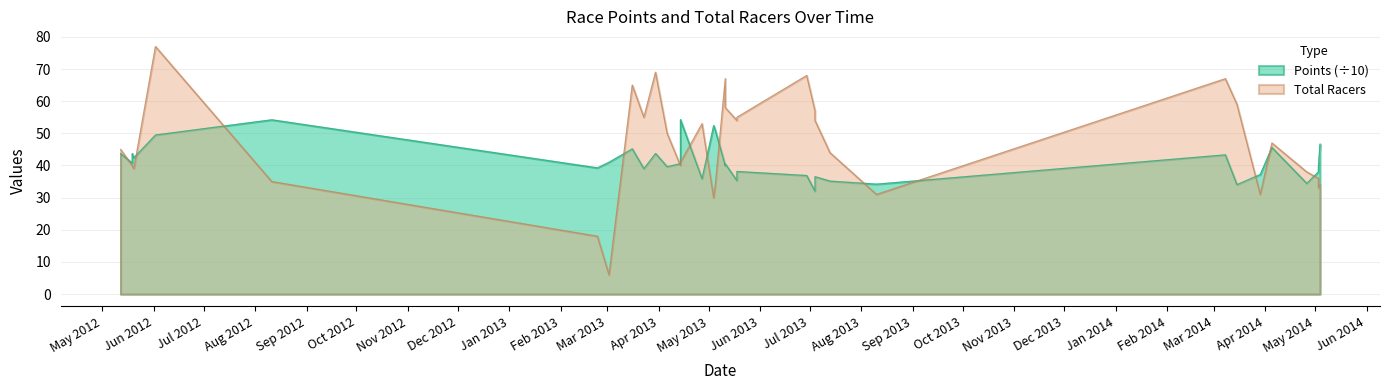

Where is the first local maximum?

2012-06-02